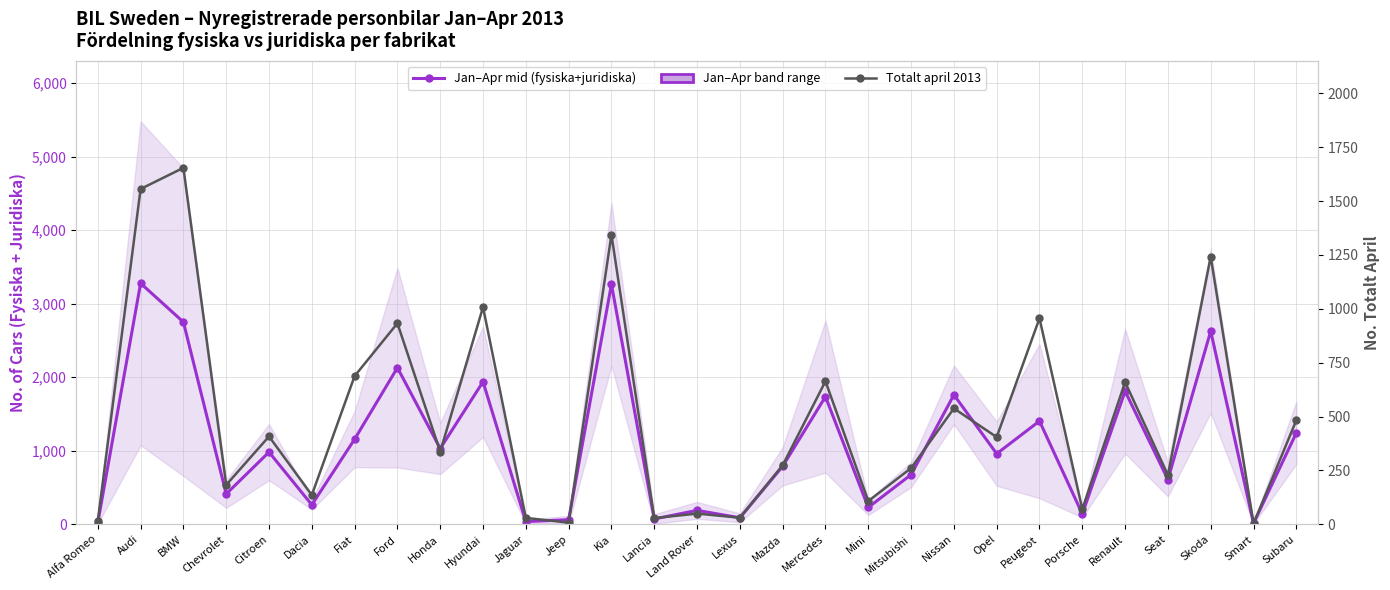

Reading left to right, what are all the values shown in this chart?

Est-jan-apr registreringar (fysiska+juridiska): Alfa Romeo=23.0	Audi=3278.0	BMW=2751.0	Chevrolet=413.5	Citroen=982.5	Dacia=266.0	Fiat=1158.0	Ford=2130.0	Honda=1031.0	Hyundai=1939.0	Jaguar=37.5	Jeep=63.5	Kia=3264.5	Lancia=73.5	Land Rover=190.5	Lexus=89.5	Mazda=790.0	Mercedes=1736.5	Mini=230.5	Mitsubishi=676.0	Nissan=1761.5	Opel=960.5	Peugeot=1405.0	Porsche=141.5	Renault=1811.0	Seat=610.0	Skoda=2627.5	Smart=13.5	Subaru=1244.0
Totalt april 2013: Alfa Romeo=16.0	Audi=1556.0	BMW=1654.0	Chevrolet=183.0	Citroen=408.0	Dacia=136.0	Fiat=688.0	Ford=933.0	Honda=337.0	Hyundai=1008.0	Jaguar=30.0	Jeep=8.0	Kia=1344.0	Lancia=29.0	Land Rover=50.0	Lexus=31.0	Mazda=274.0	Mercedes=664.0	Mini=108.0	Mitsubishi=261.0	Nissan=538.0	Opel=405.0	Peugeot=956.0	Porsche=71.0	Renault=660.0	Seat=229.0	Skoda=1242.0	Smart=3.0	Subaru=483.0